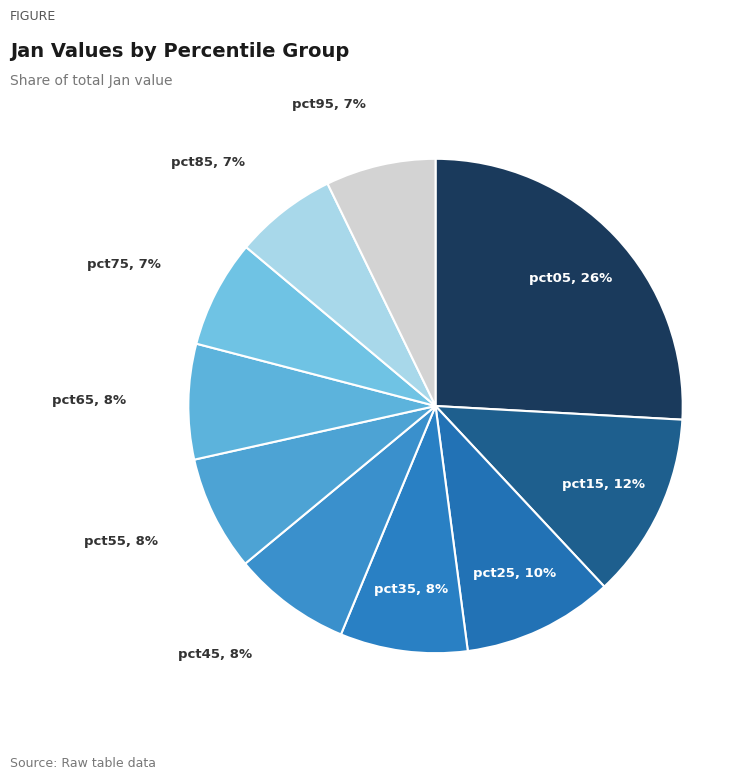

Is there any slice that represents more than half of the pie?

No